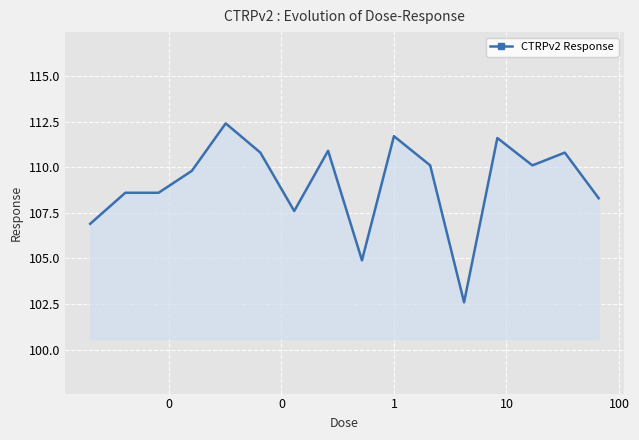

Count the number of data series in this chart.

1